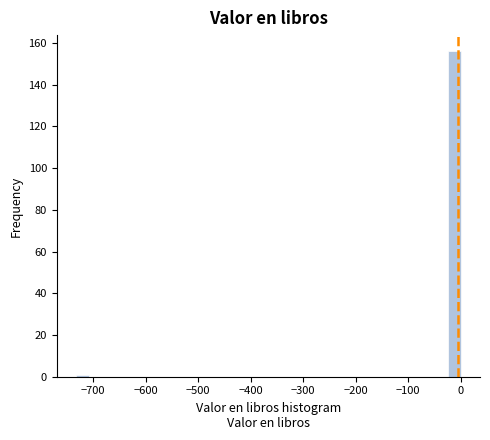

Around what value on the x-axis is the tallest bar? Give the approximate position of its centre, as read against the axis.

-10